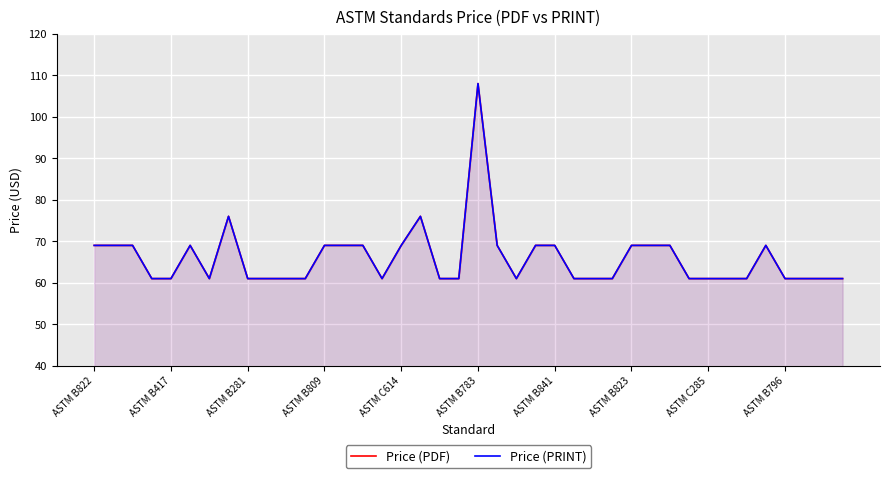

What is the sum of all Price (PRINT) values?

2637